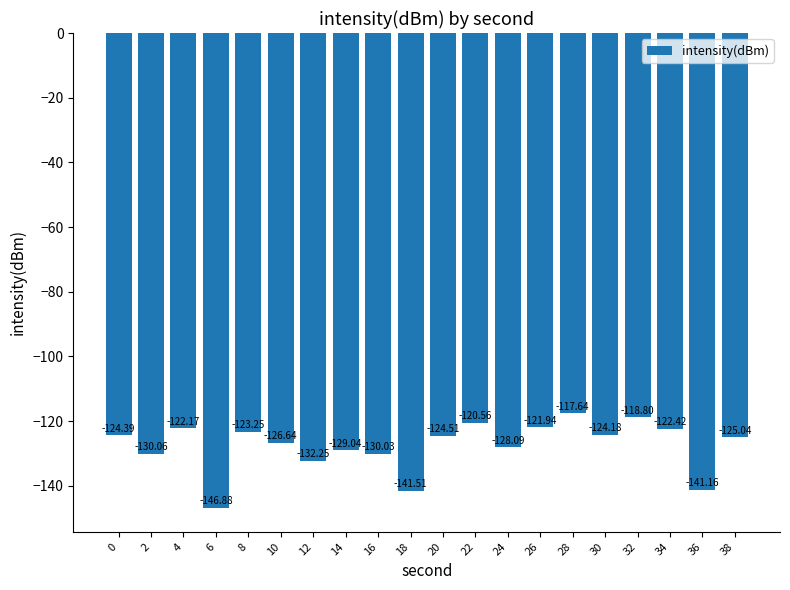

What is the value of the 8th bar from the left?

-129.0